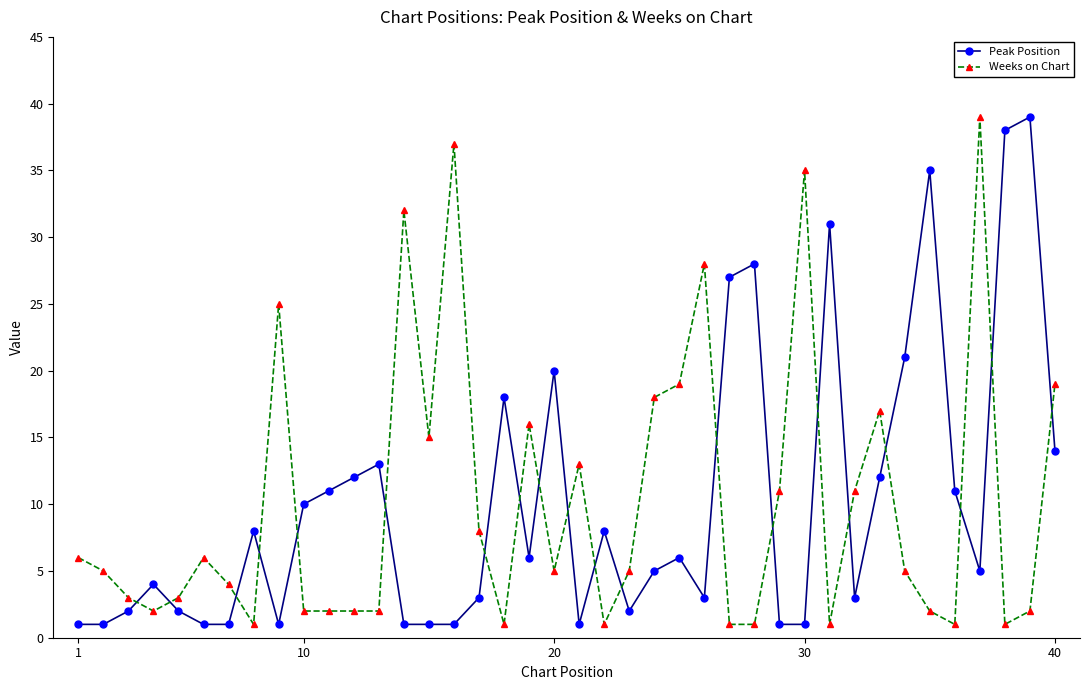

True or false: Peak Position has more than 1 interior local peaks.

True